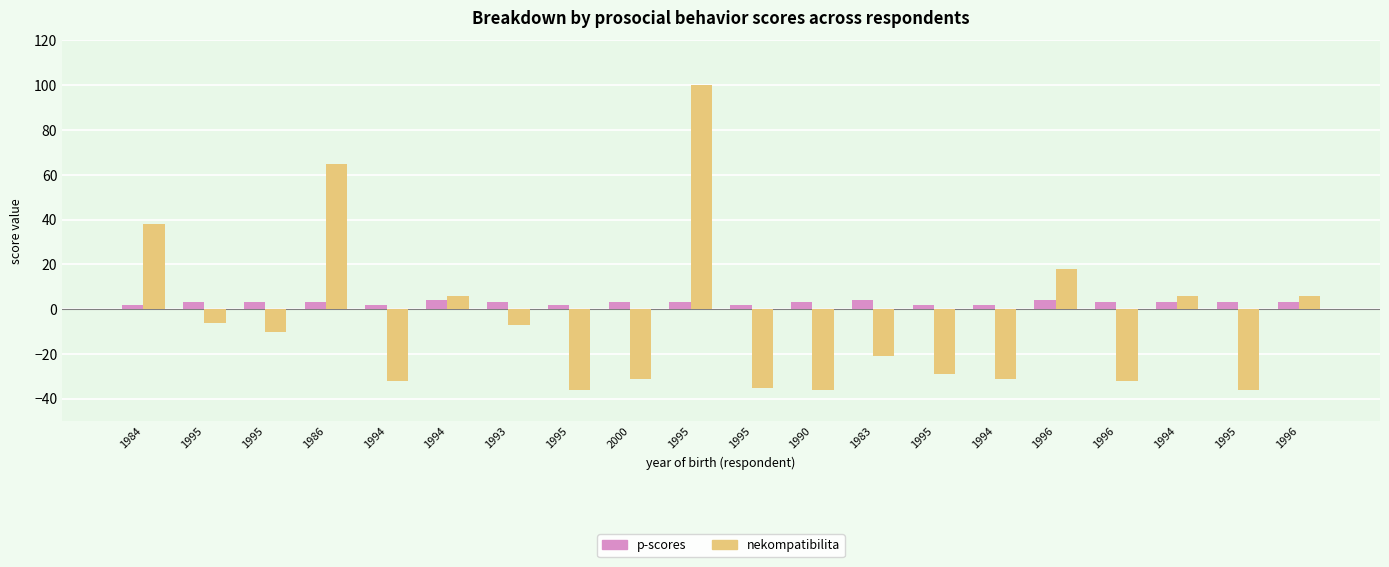

Rank the series by their average value, from highest to lowest.

p-scores, nekompatibilita